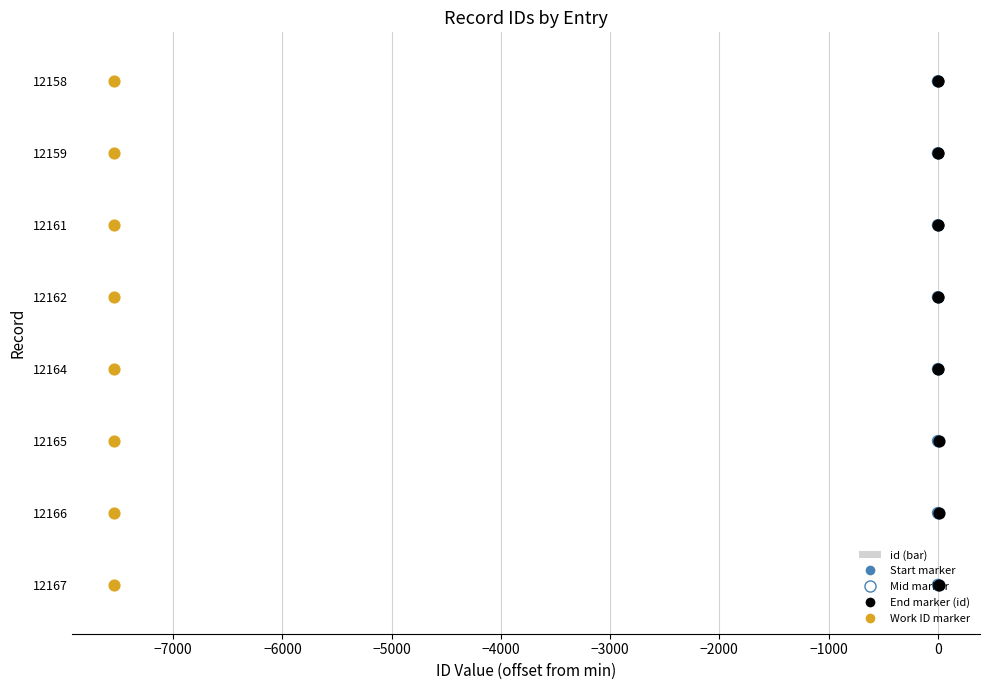

Which series contains the highest Y value?

Start marker